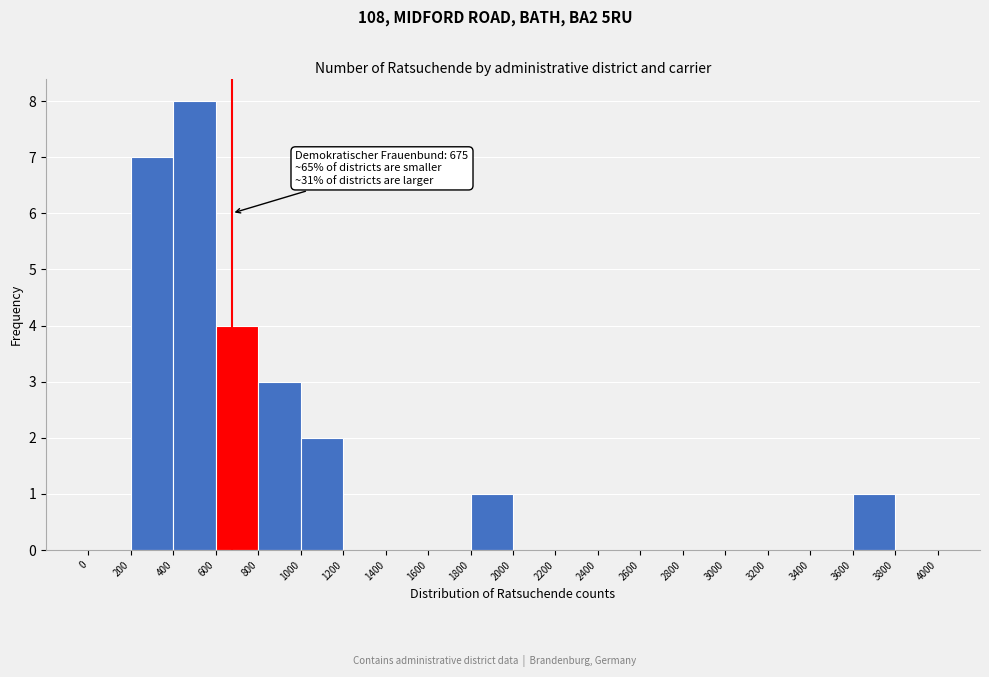

Over which range of the x-axis is the bar tallest?

400 to 600